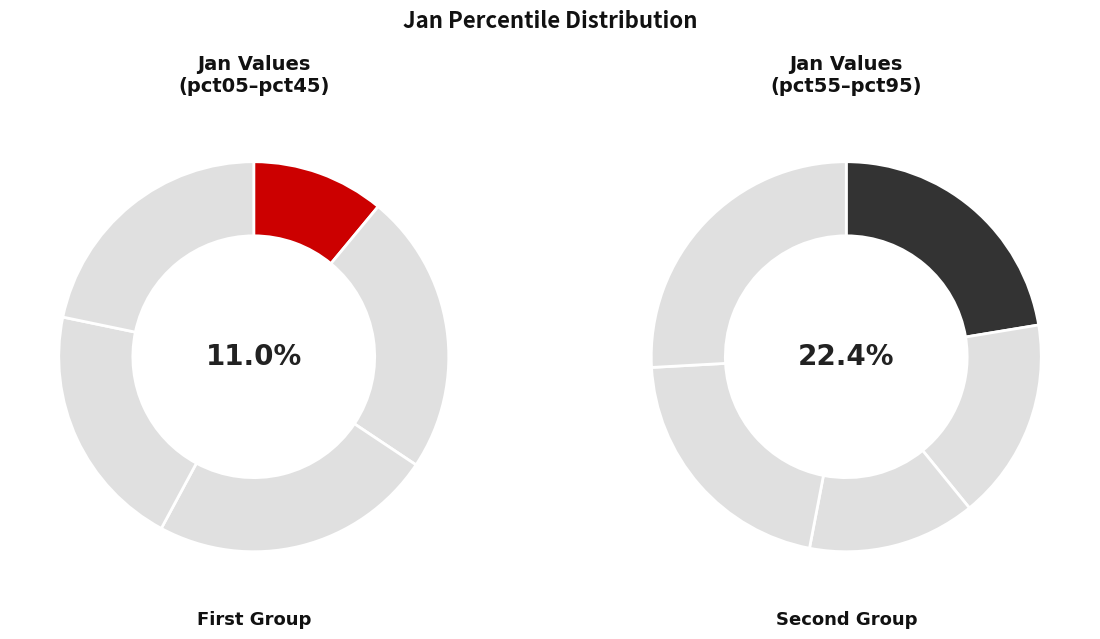

To the nearest percent, what percentage of the pie is pct45?

11%